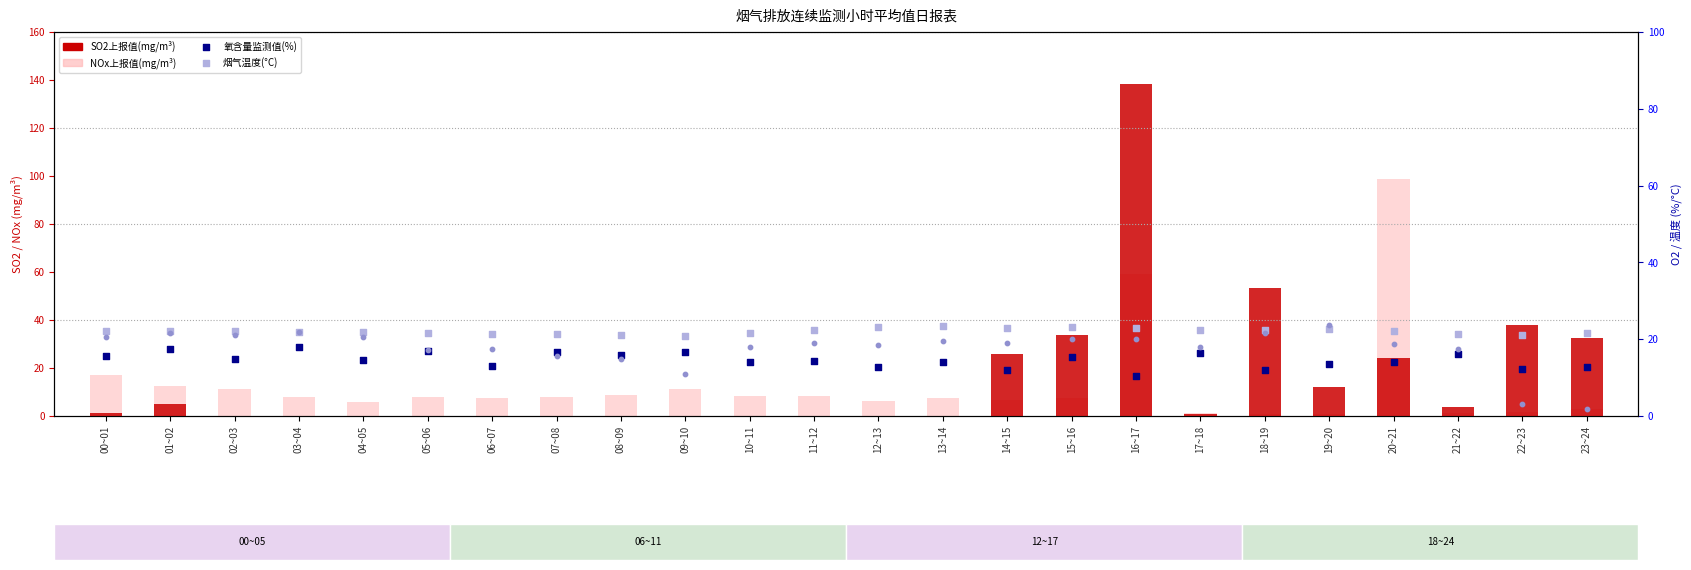

Is the value of NOx(mg/m³) at 10~11 greater than the value of SO2(mg/m³) at 12~13?

Yes